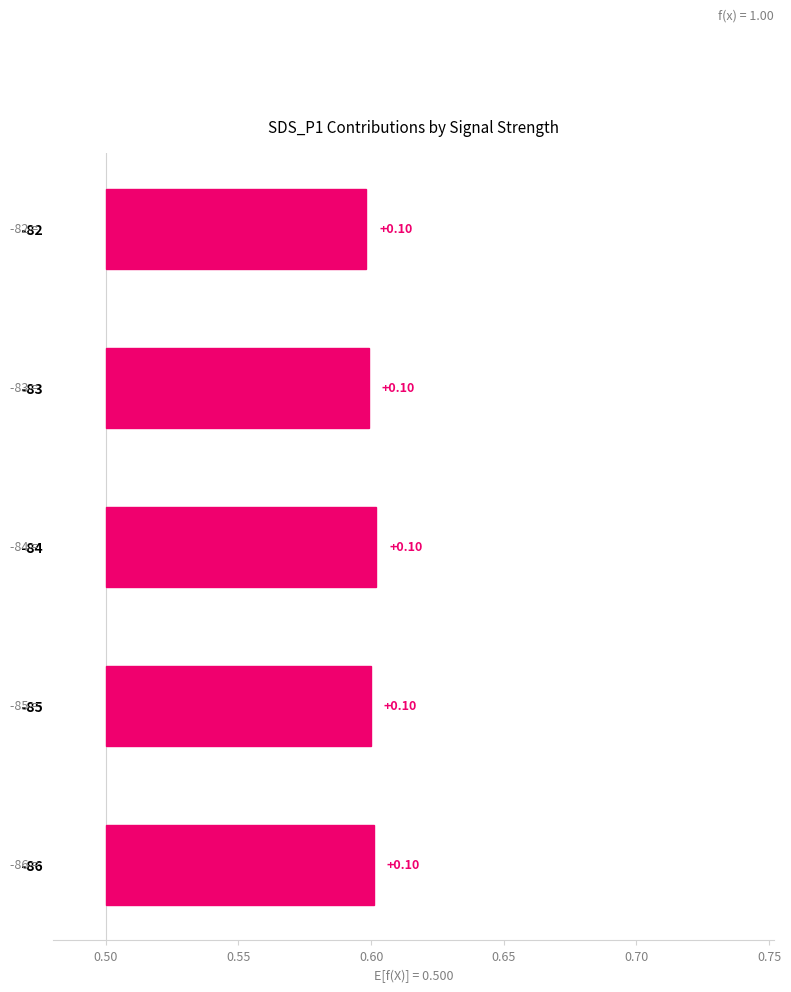

Between -82 and -85, which is larger?

-85